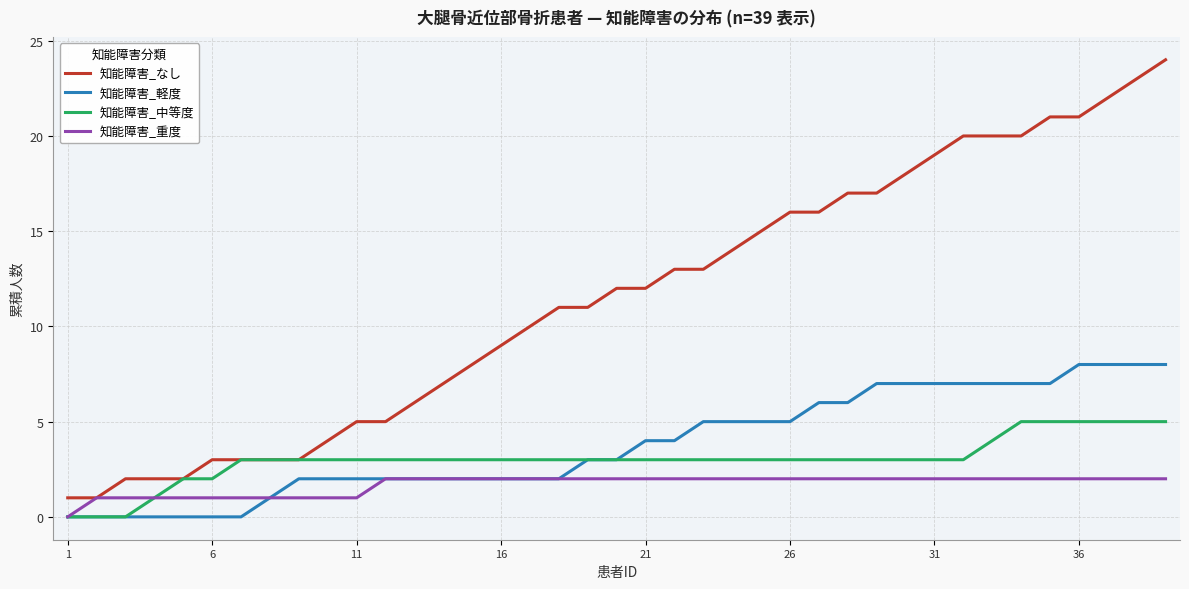

Which series has the largest total across all categories?

知能障害_なし